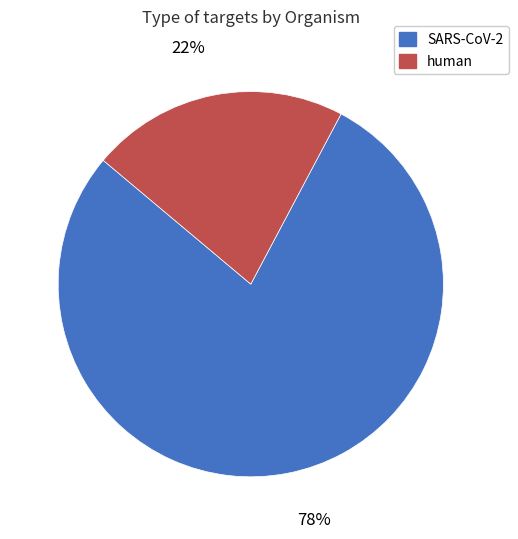

Which category has the biggest portion of the pie?

SARS-CoV-2